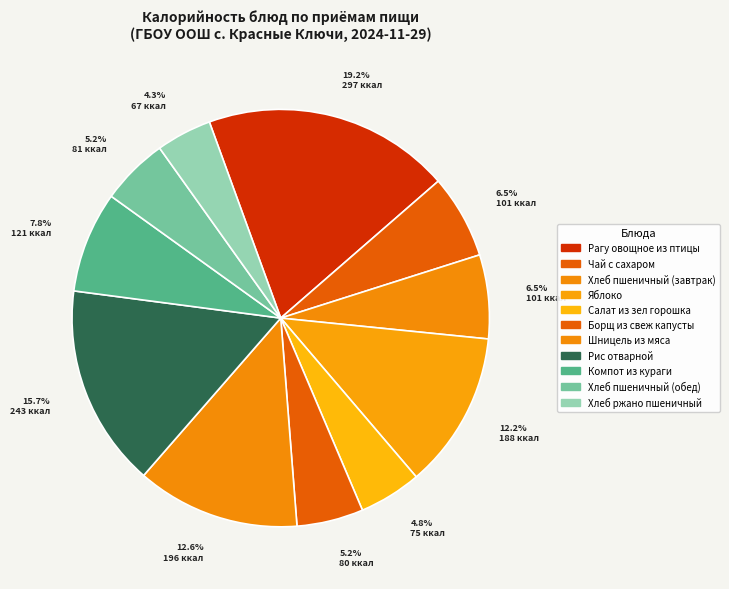

How many slices are in this pie chart?

11